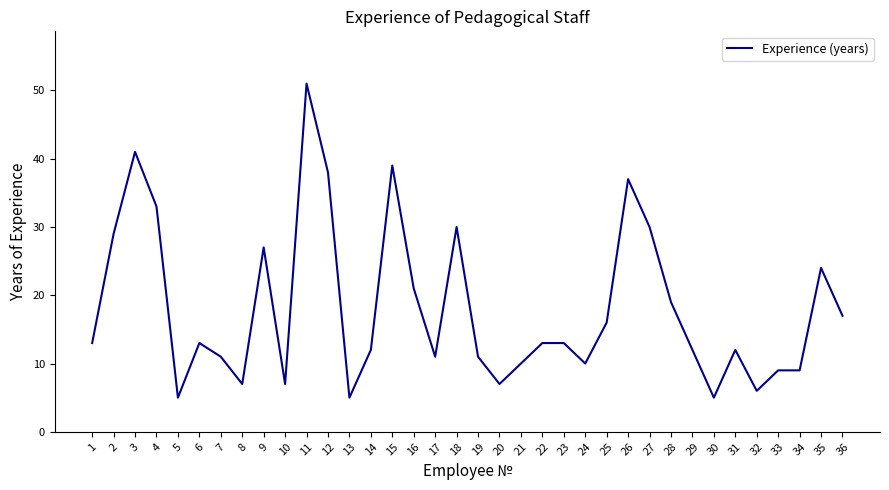

The value at 27 is 46. True or false?

False